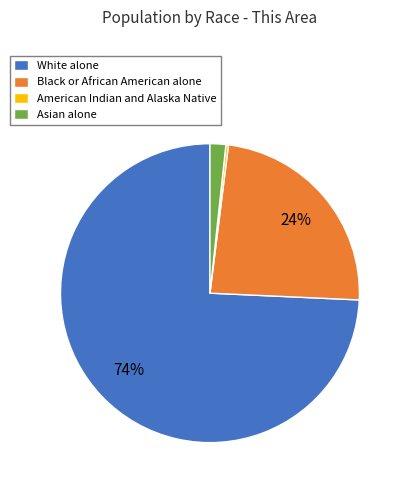

What is the ratio of the value at Black or African American alone to the value at White alone?

0.3